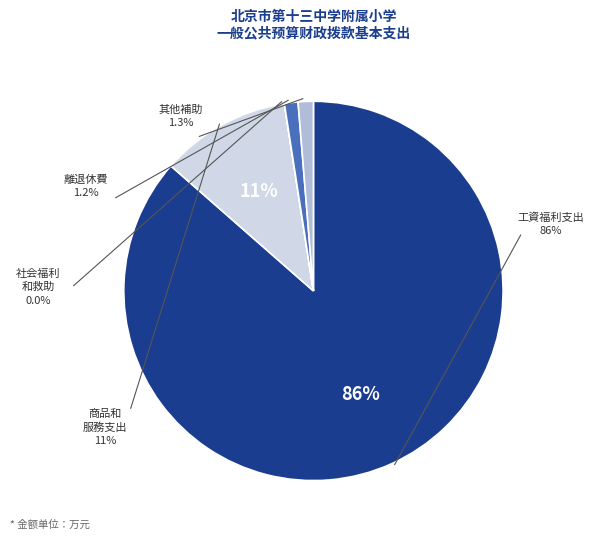

Does 工资福利支出 account for over 50% of the chart?

Yes